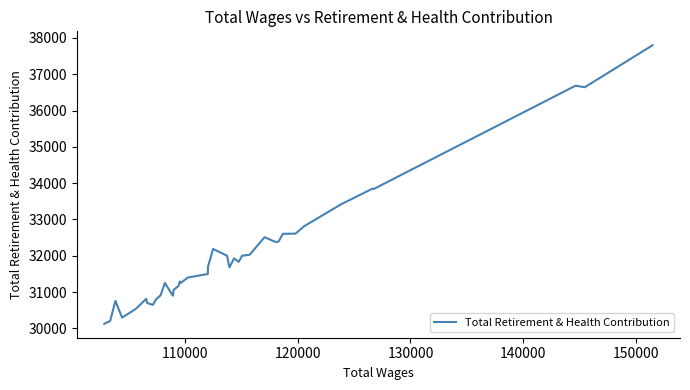

What is the smallest value displayed?

30126